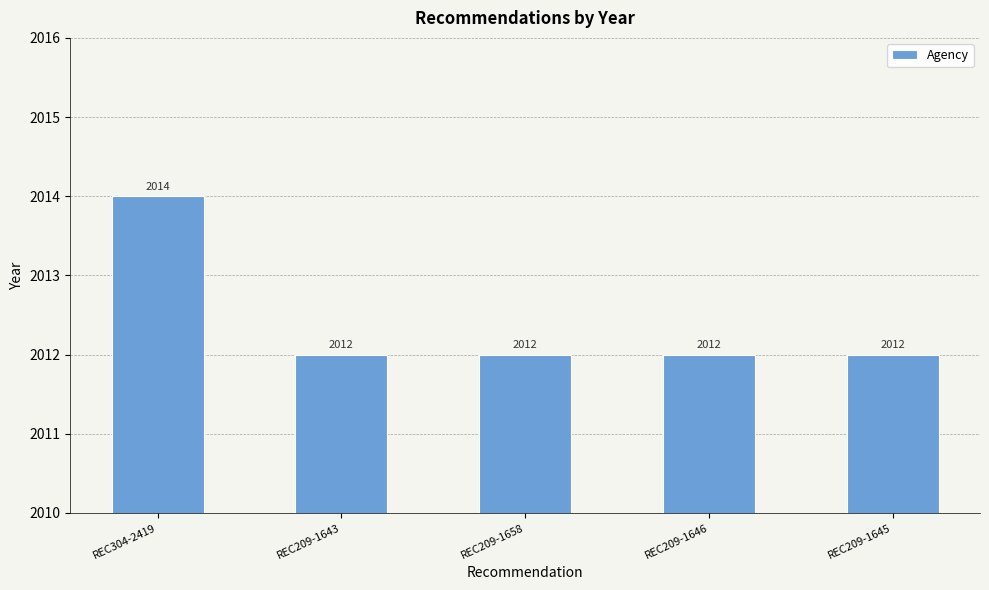

Are the bars grouped side by side (vs. stacked)?

No